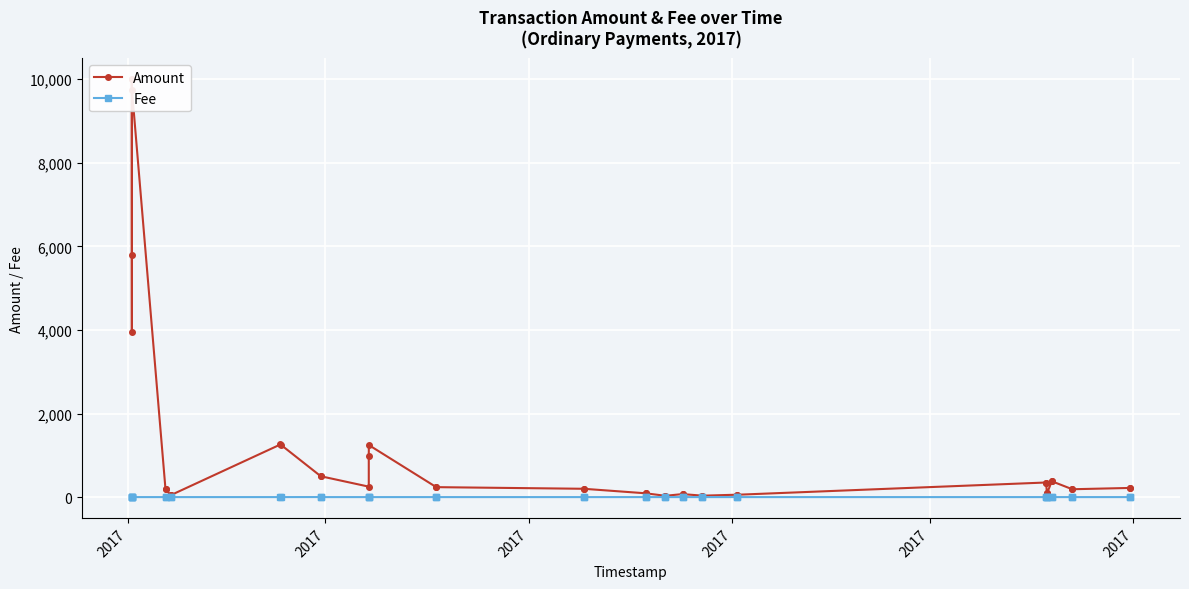

Is this an area chart (filled region under the line)?

No